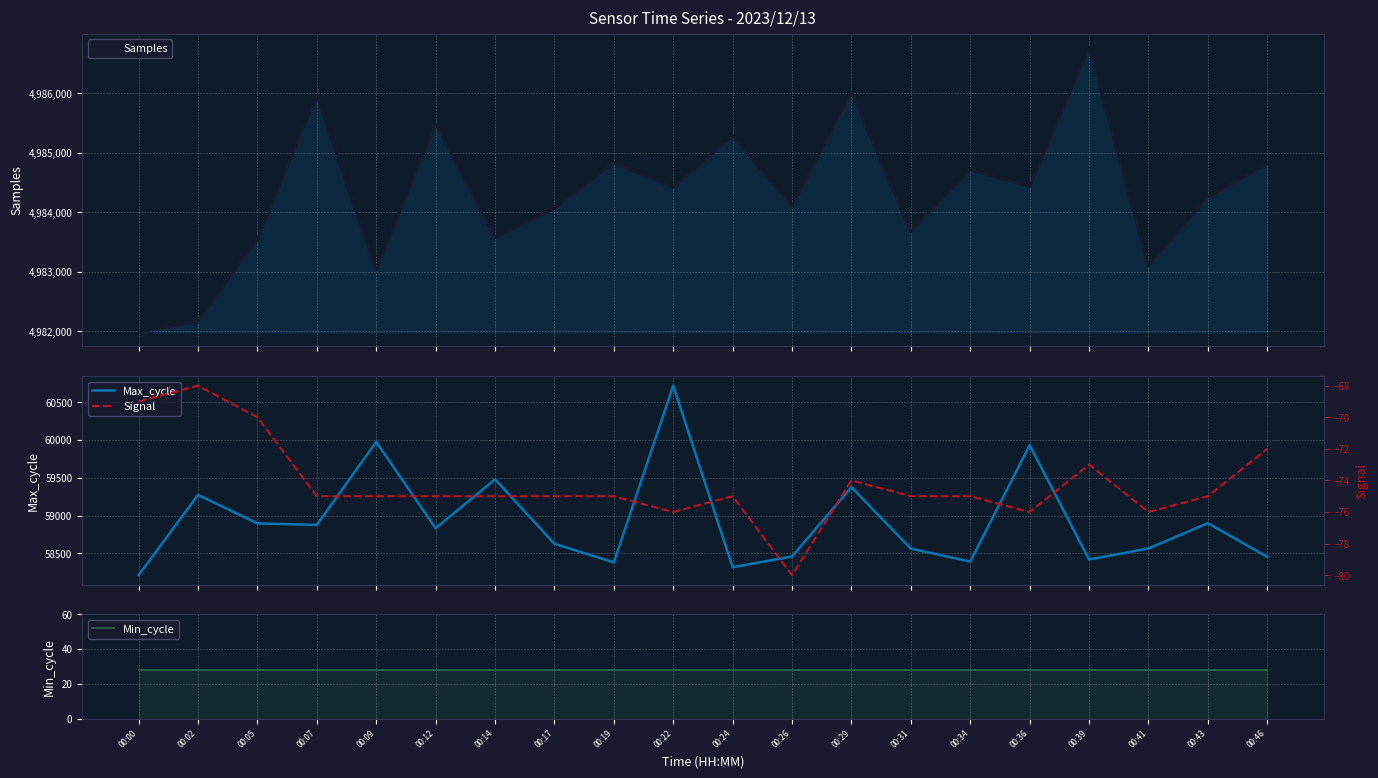

Rank the series at 00:24 from lowest to highest value.

Signal, Min_cycle, Max_cycle, Samples